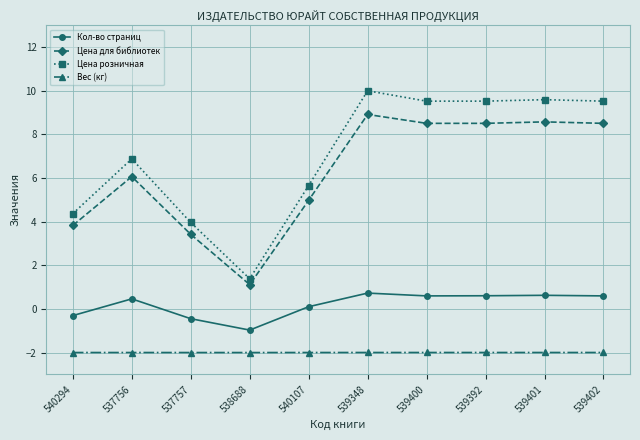

True or false: Вес (кг) and Цена для библиотек intersect in this chart.

False